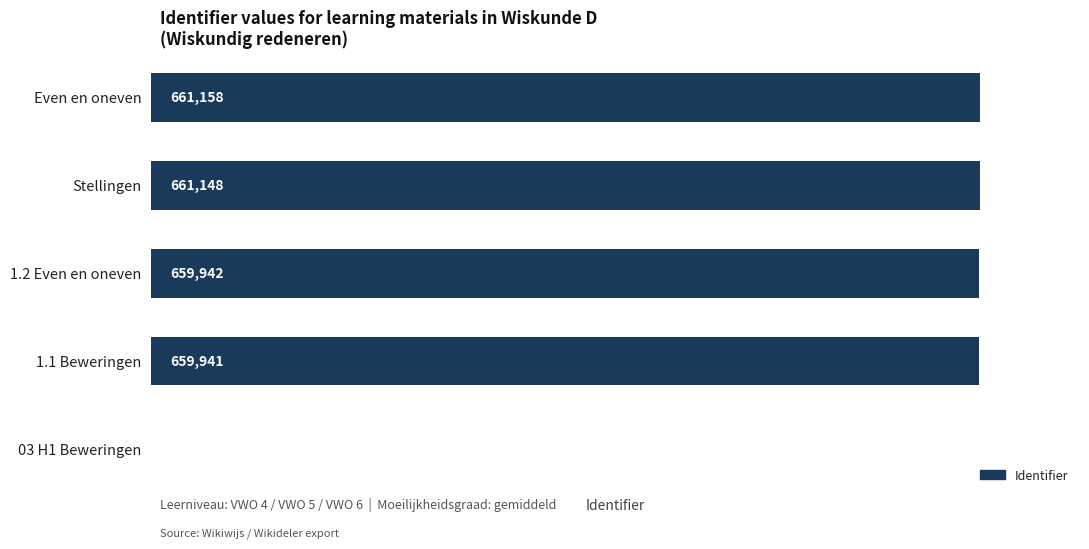

Where is the data nearest to the value 330579?

1.1 Beweringen